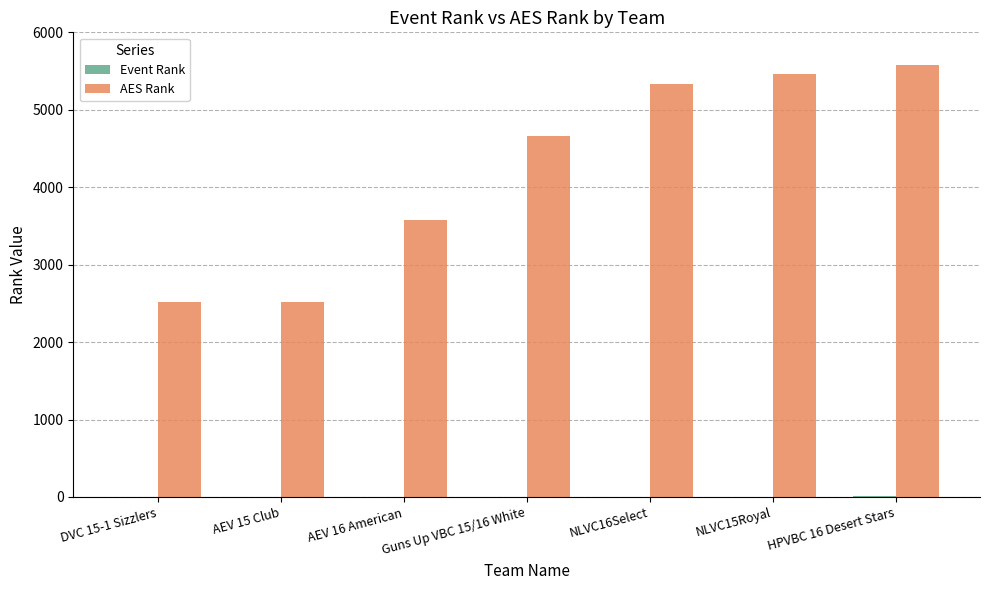

Where is AES Rank nearest to the value 4045?

AEV 16 American